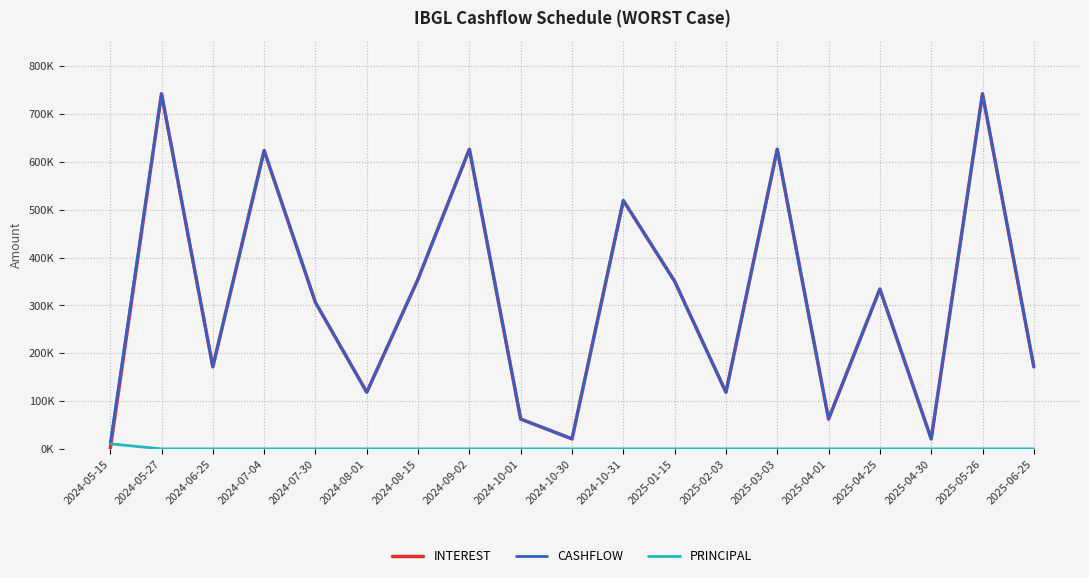

What are all the series names shown in the legend?

INTEREST, CASHFLOW, PRINCIPAL